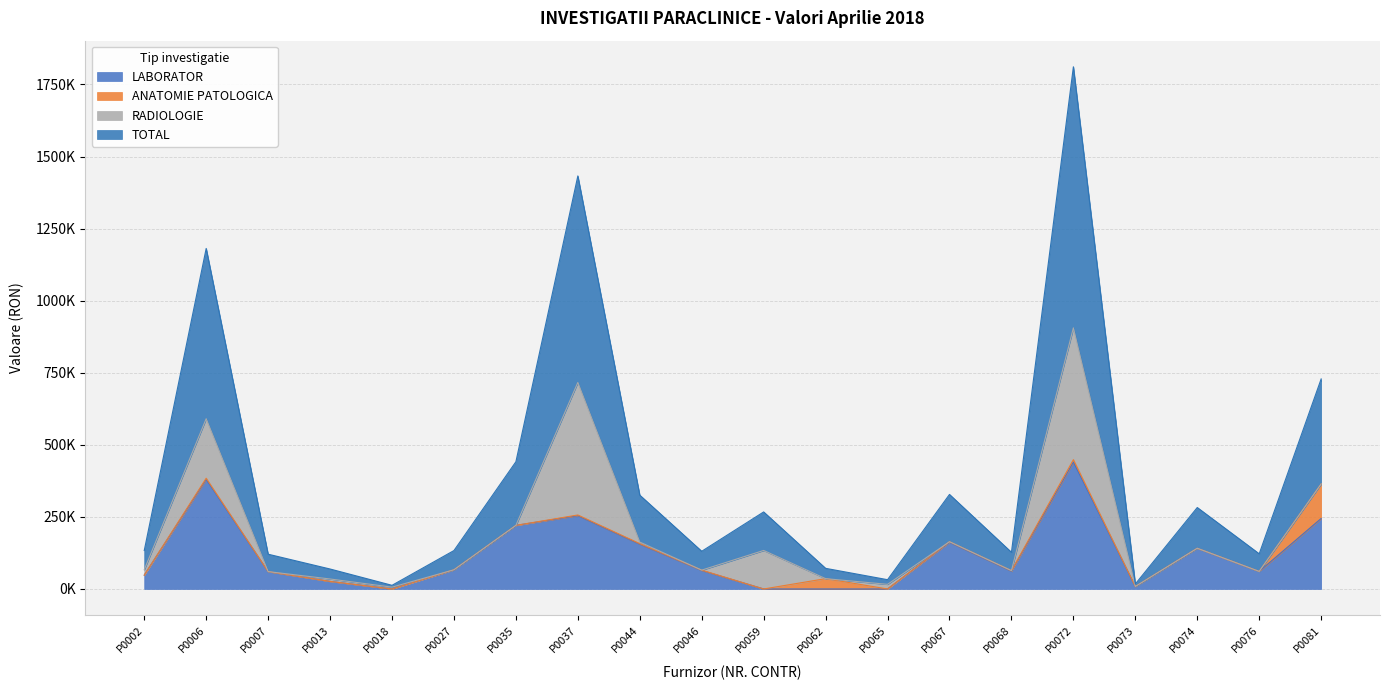

Read the LABORATOR value at P0037.

254219.3